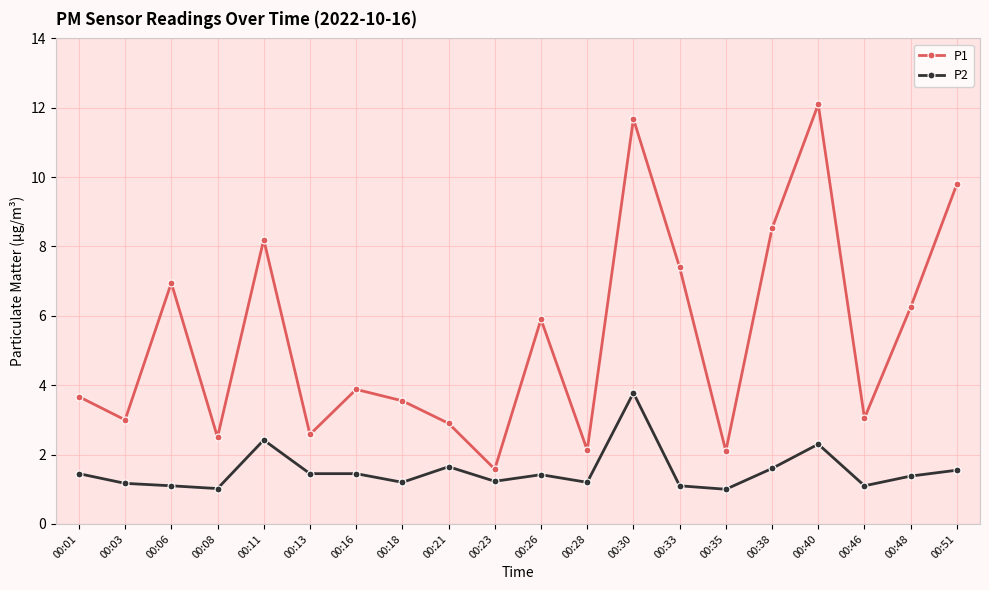

At which label does P1 first exceed 3?

00:01